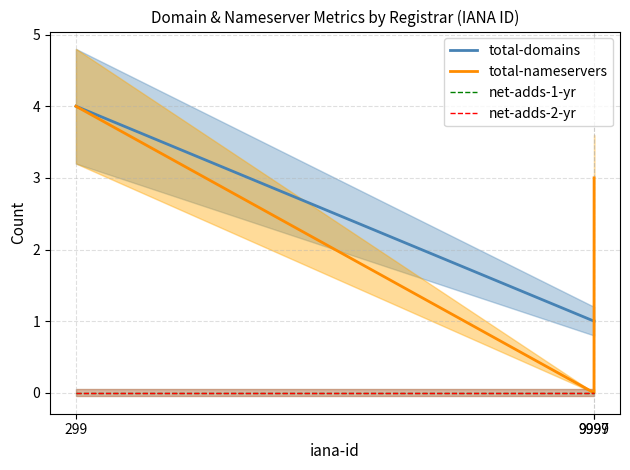

Count the number of data series in this chart.

4